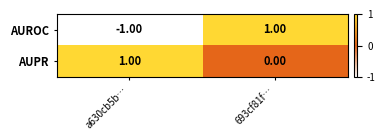

Which series has the largest total across all categories?

AUPR